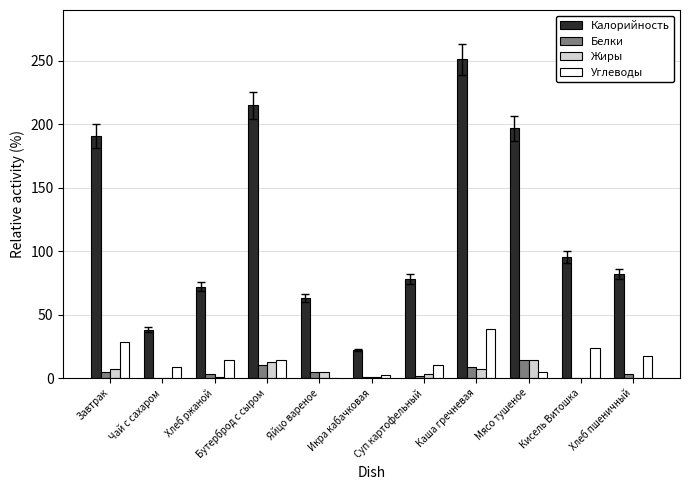

Which series has the largest total across all categories?

Калорийность